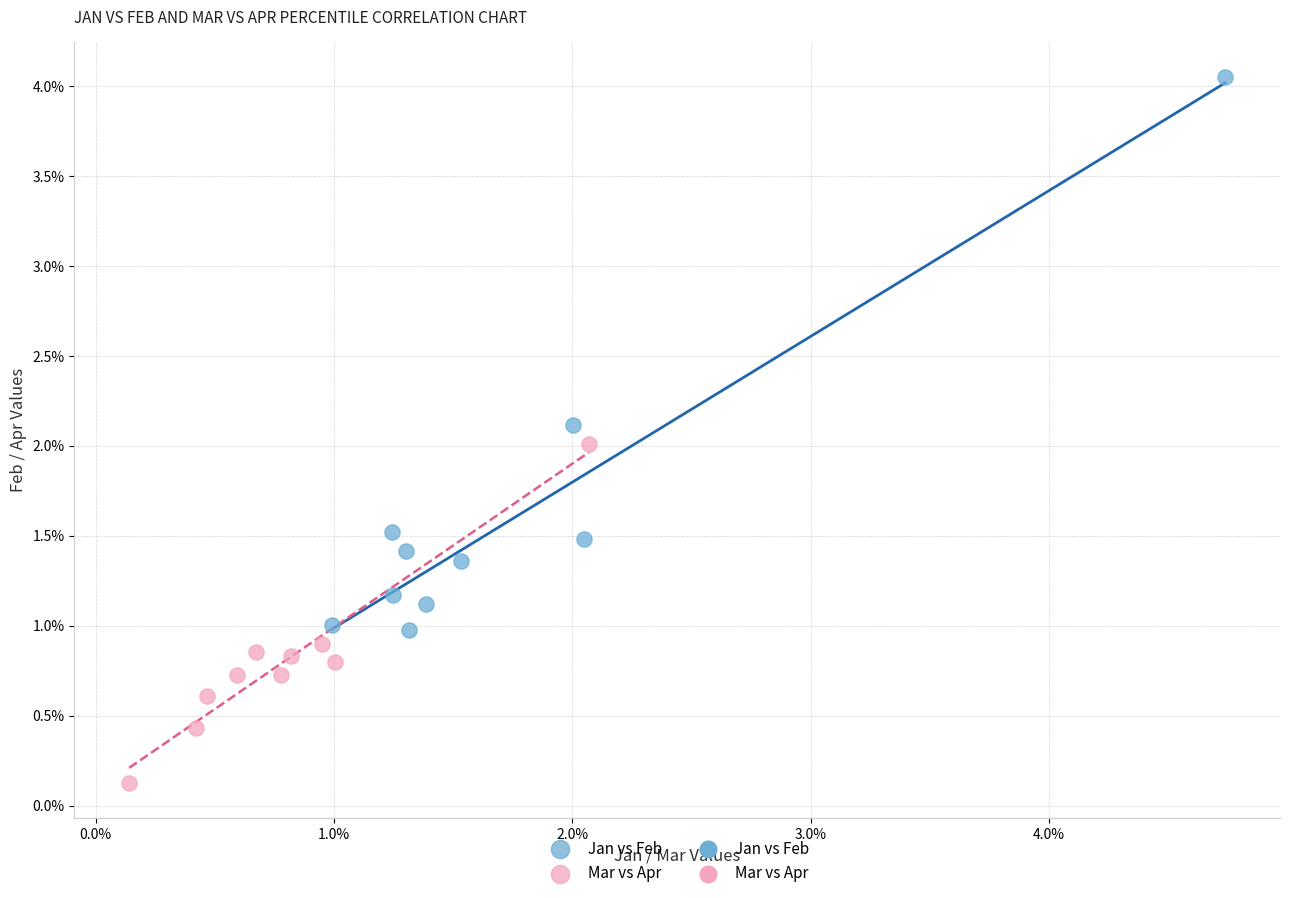

Which series contains the highest Y value?

Jan vs Feb